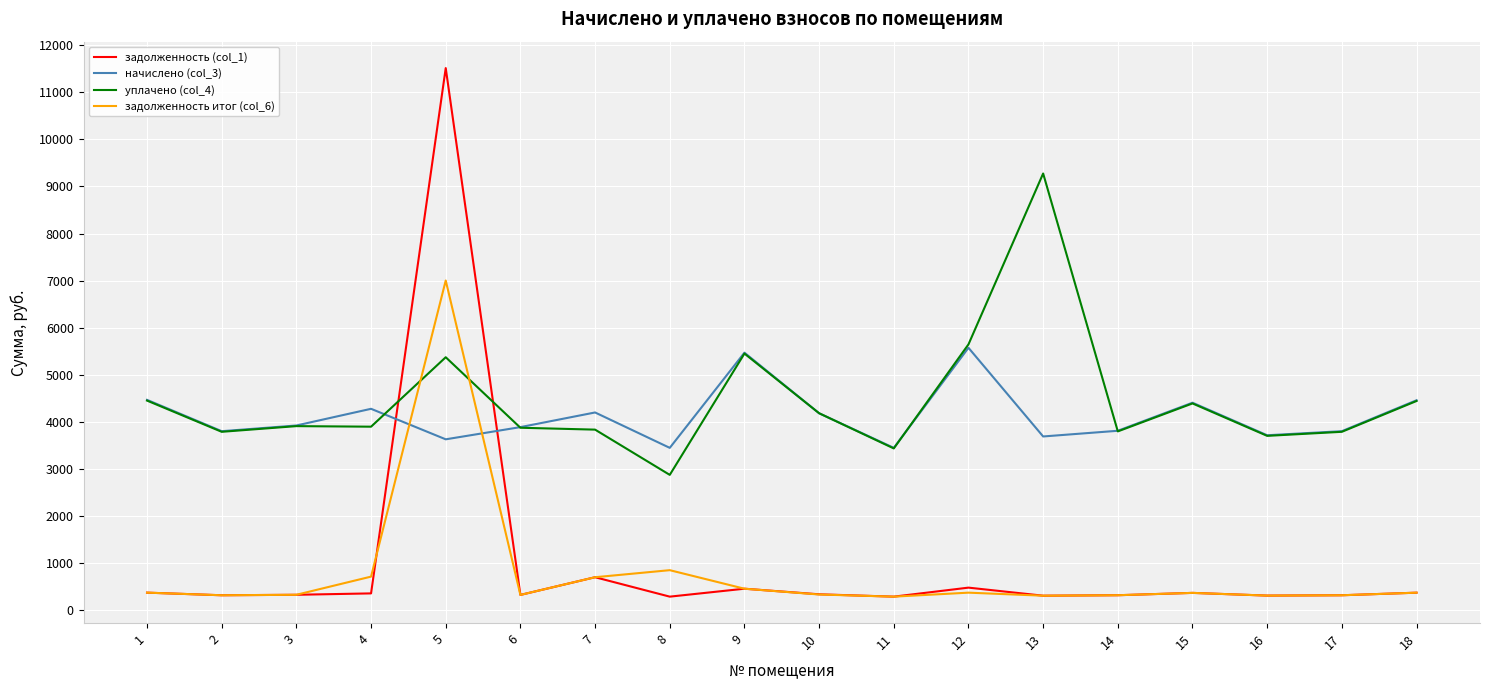

Between which two adjacent categories do уплачено (col_4) and задолженность итог (col_6) first intersect?

4 and 5